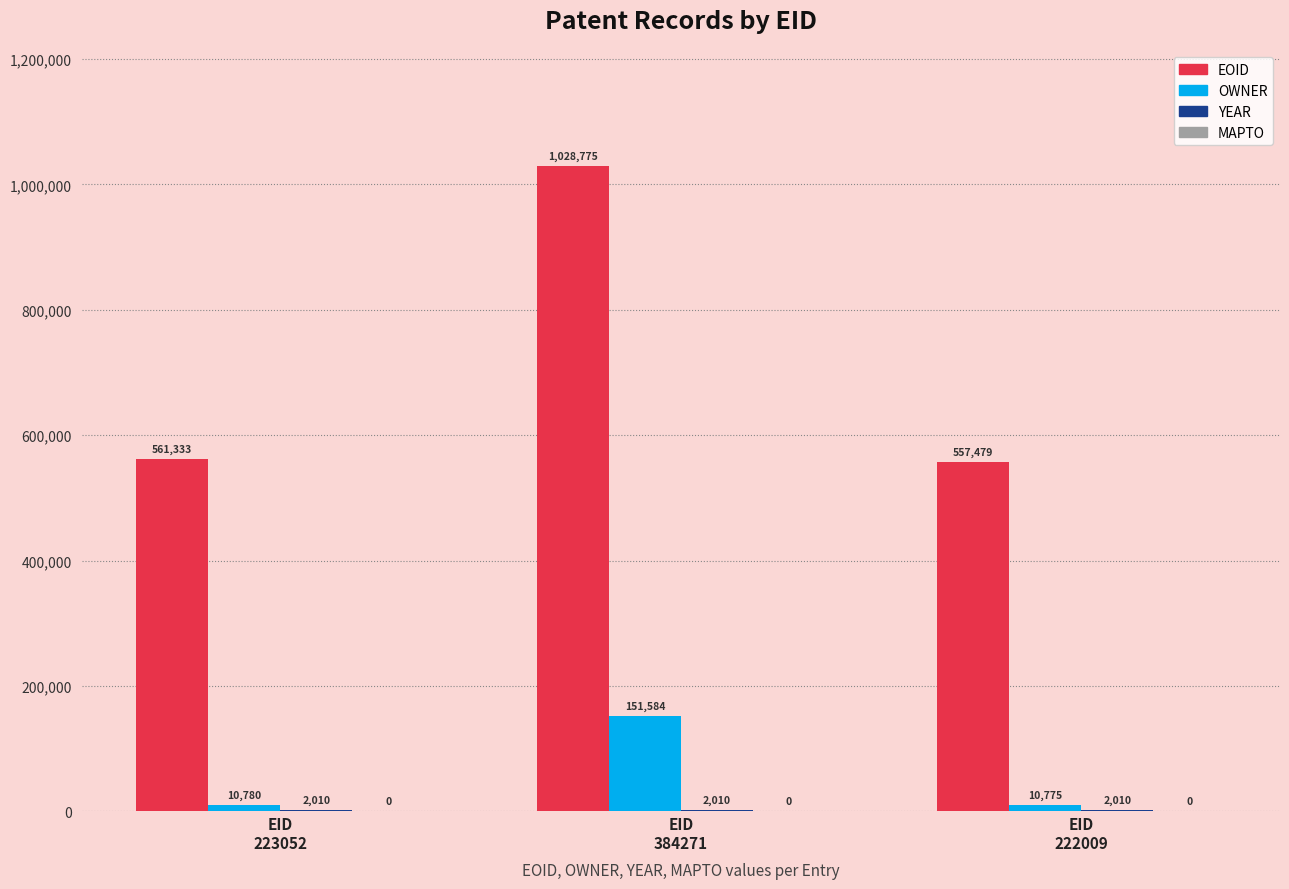

What value does the EOID series have at EID
384271, to the nearest 50?

1028800